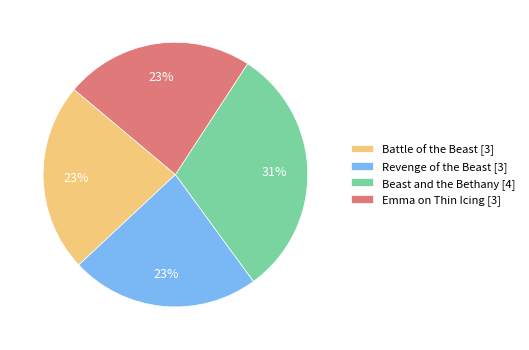

What percentage is the Beast and the Bethany slice, to the nearest percent?

31%